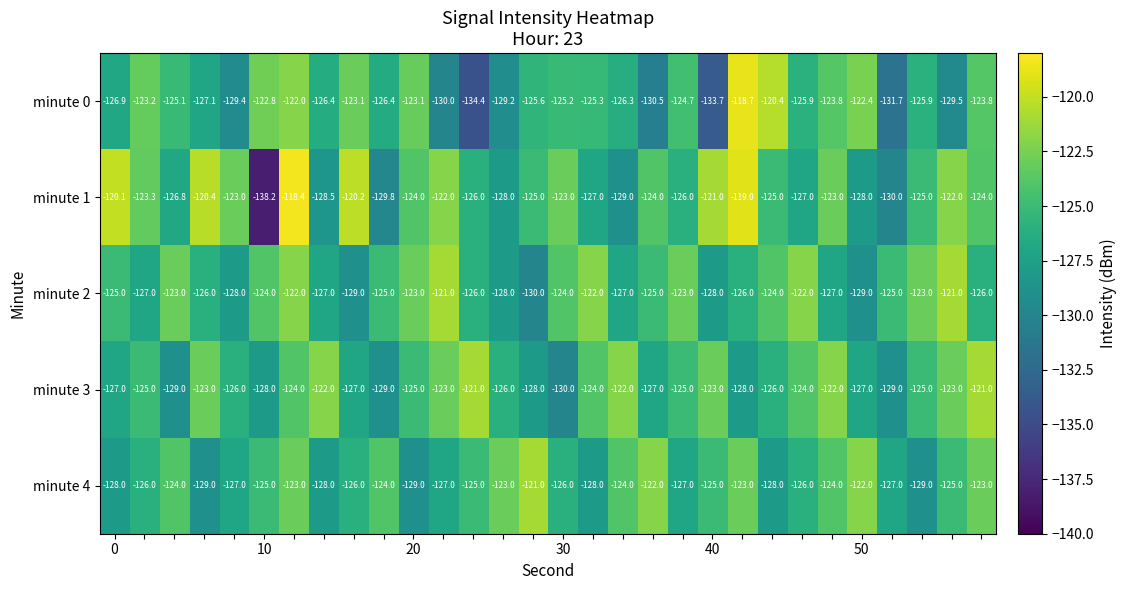

What is the sum of all minute 1 values?

-3746.7